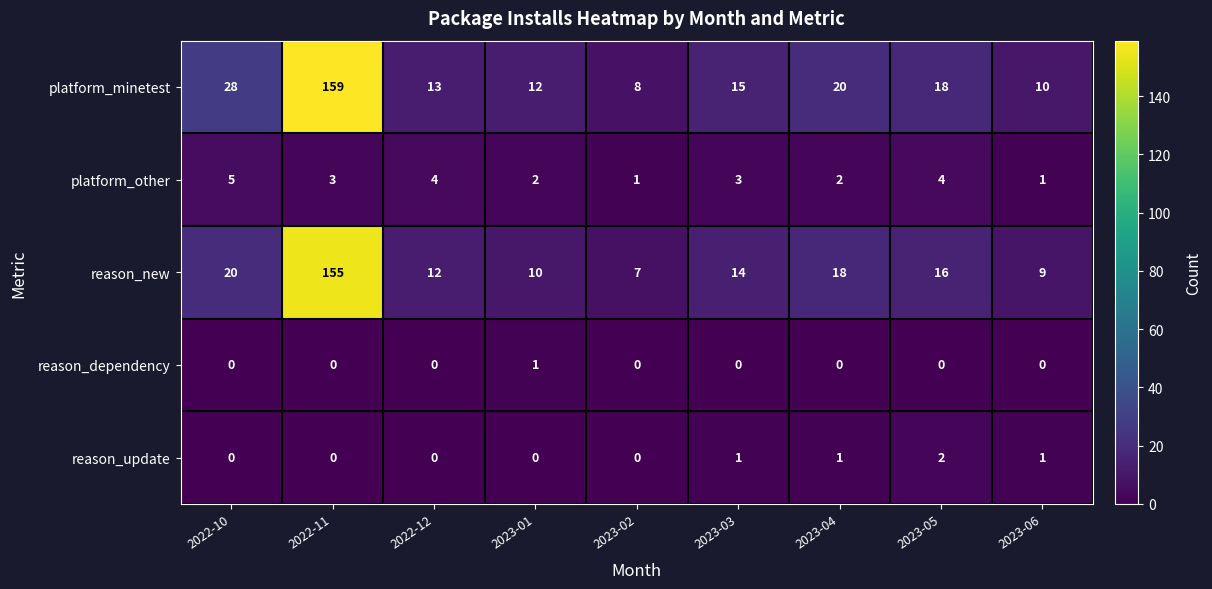

What is the lowest value of the reason_new series?

7